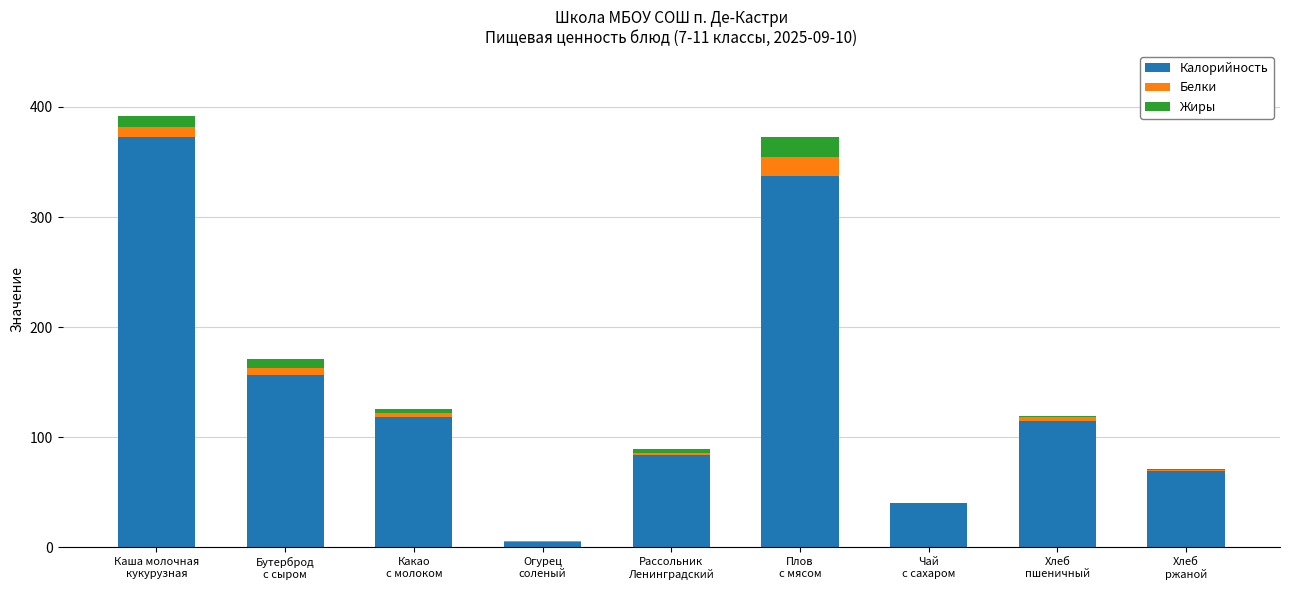

What is the highest value of the Калорийность series?

372.5